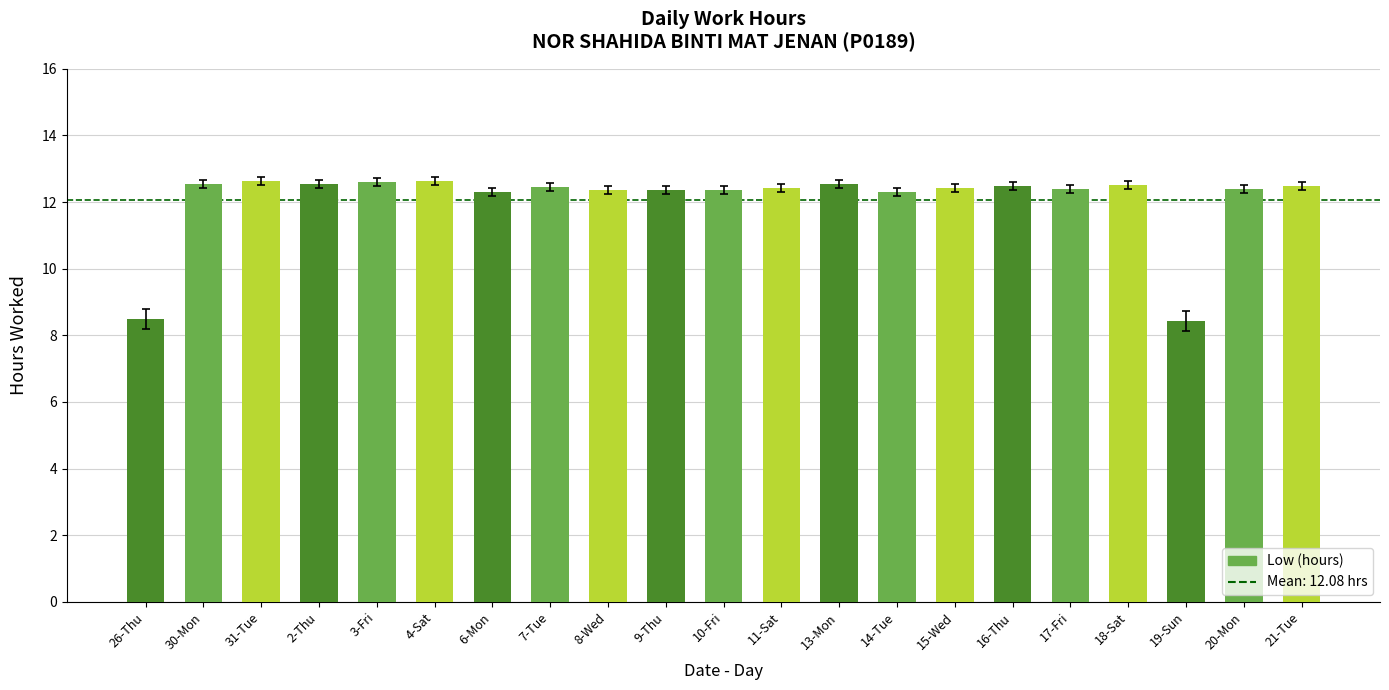

What is the ratio of the value at 4-Sat to the value at 10-Fri?

1.0